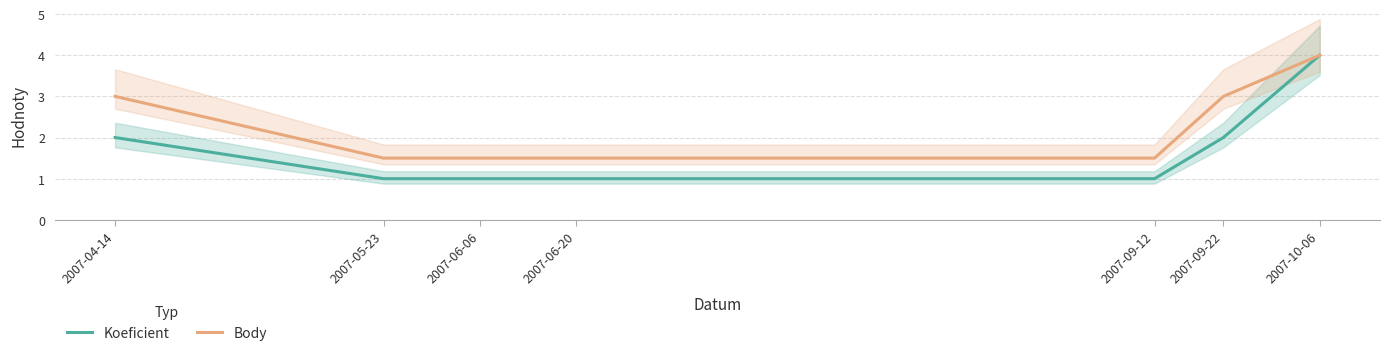

Reading right to left, extract all data points from this chart.

Koeficient: 4.0	2.0	1.0	1.0	1.0	1.0	2.0
Body: 4.0	3.0	1.5	1.5	1.5	1.5	3.0